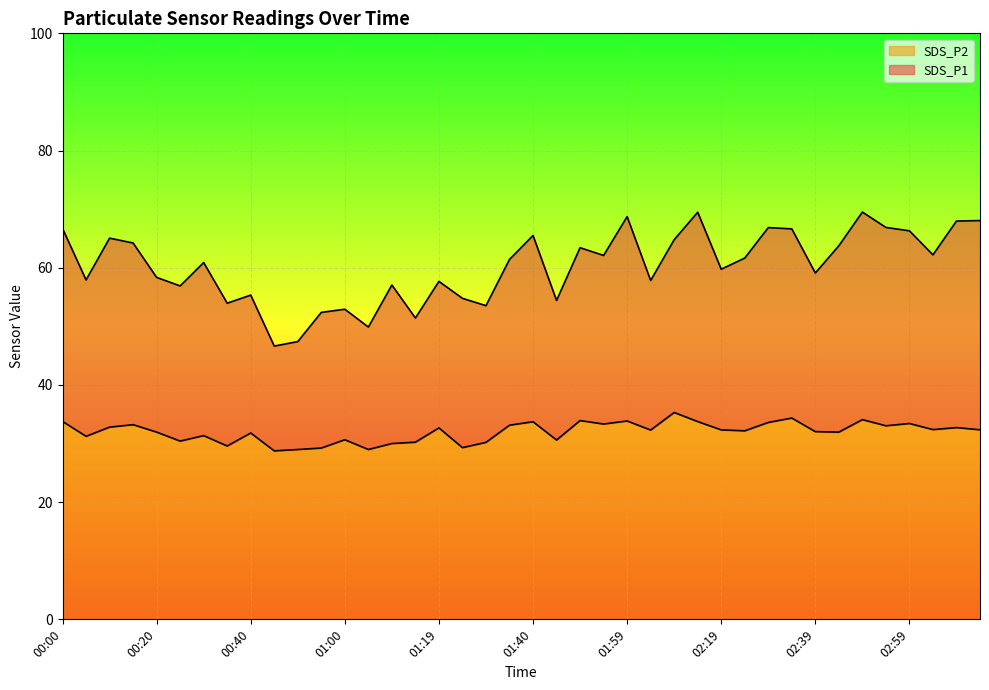

What is the label of the 25th point from the left?

01:59